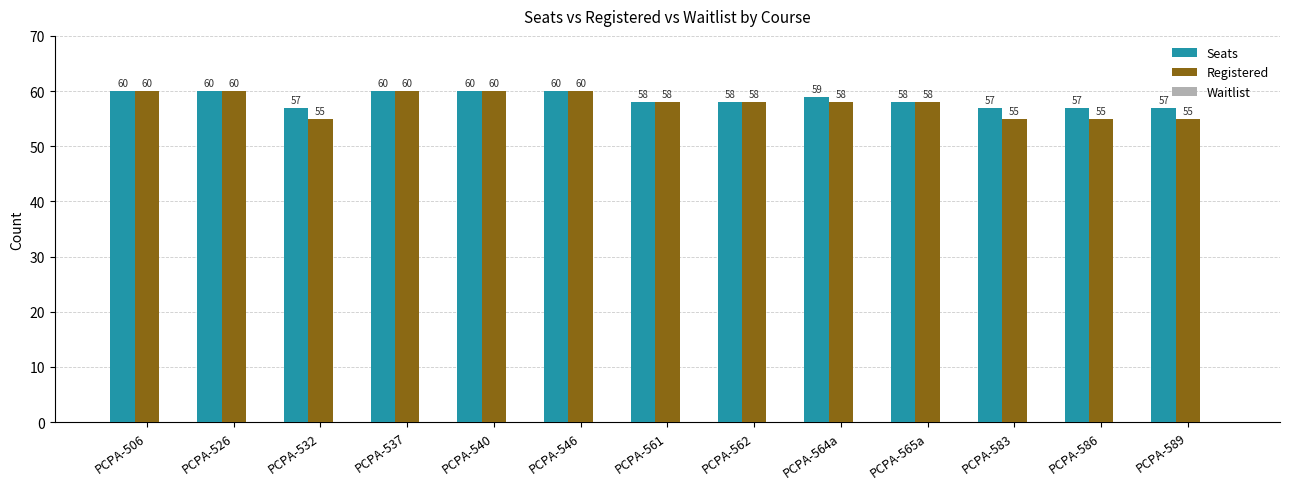

What is the sum of the Registered values at PCPA-562 and PCPA-506?

118